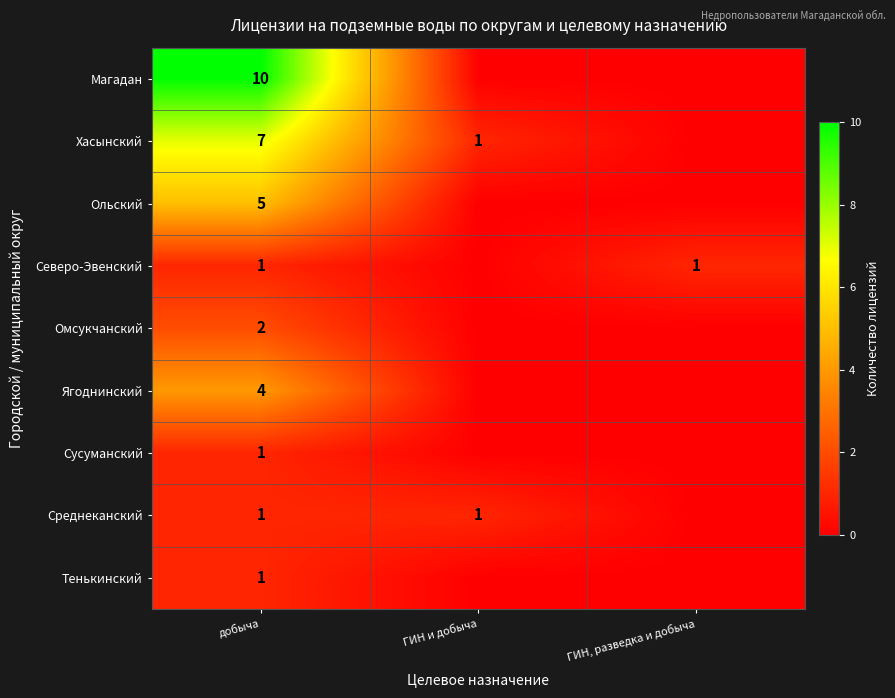

What is the difference between the highest and lowest values at ГИН и добыча?

1